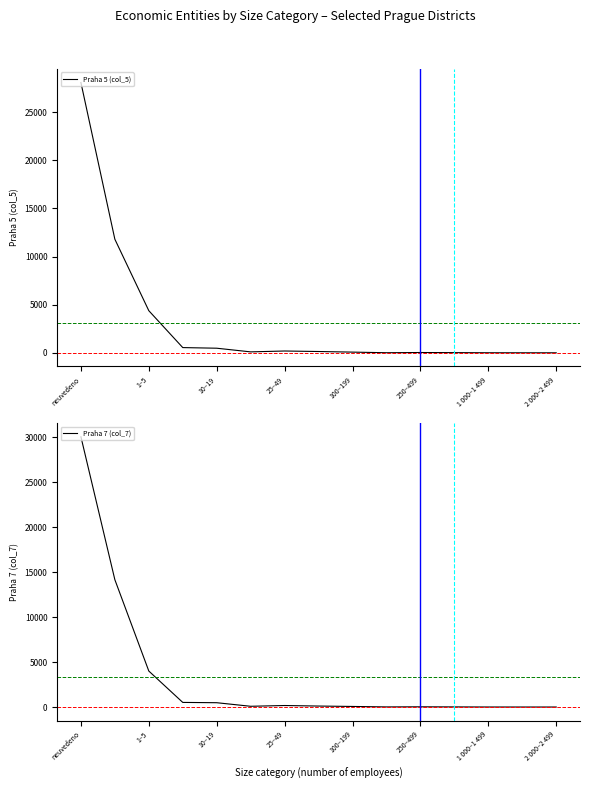

What is the minimum value for Praha 7 (col_7)?

1